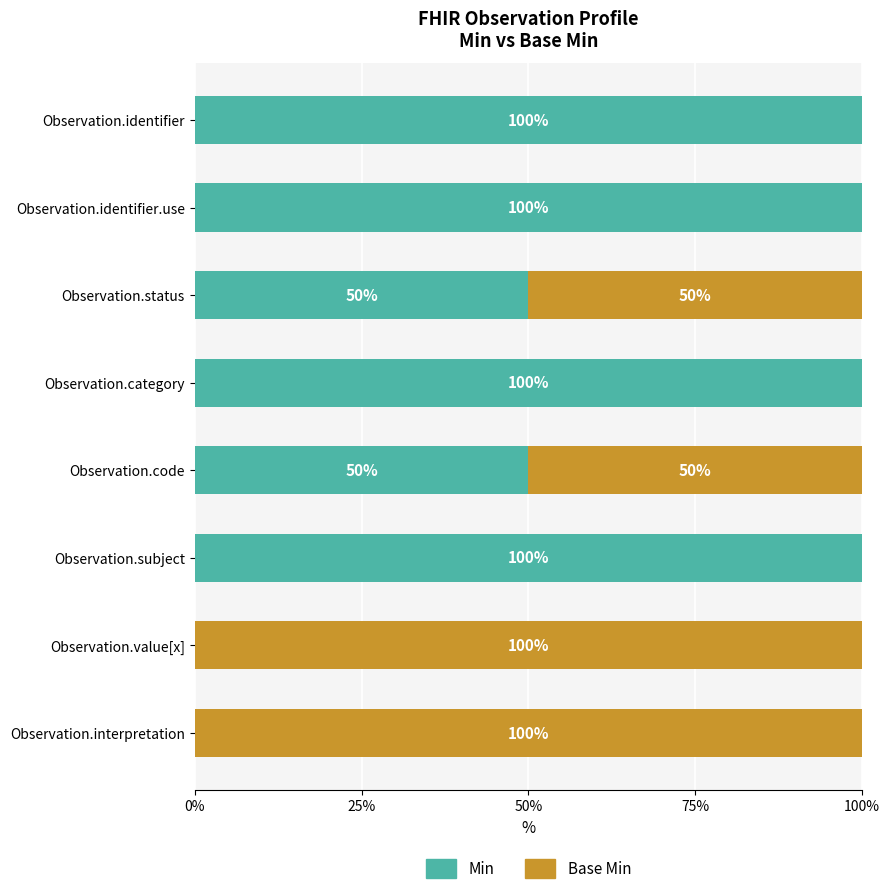

The value of Min at Observation.interpretation is -63. True or false?

False